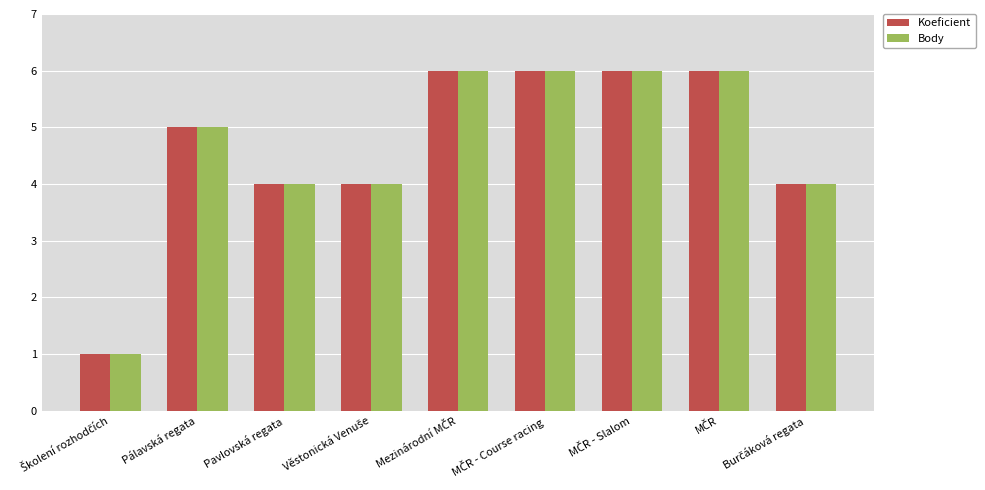

What is the maximum value for Body?

6